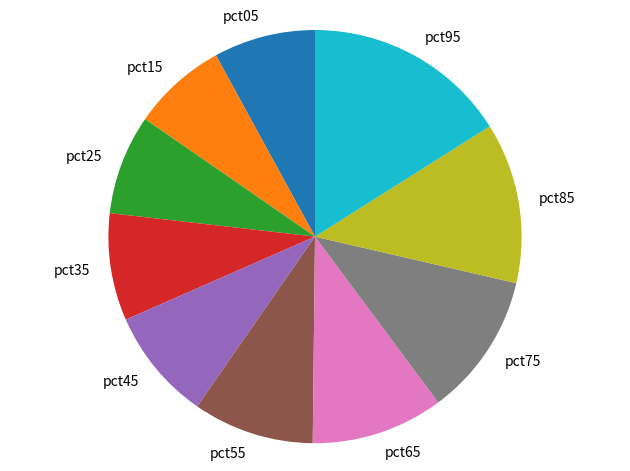

Which has a higher value, pct25 or pct55?

pct55